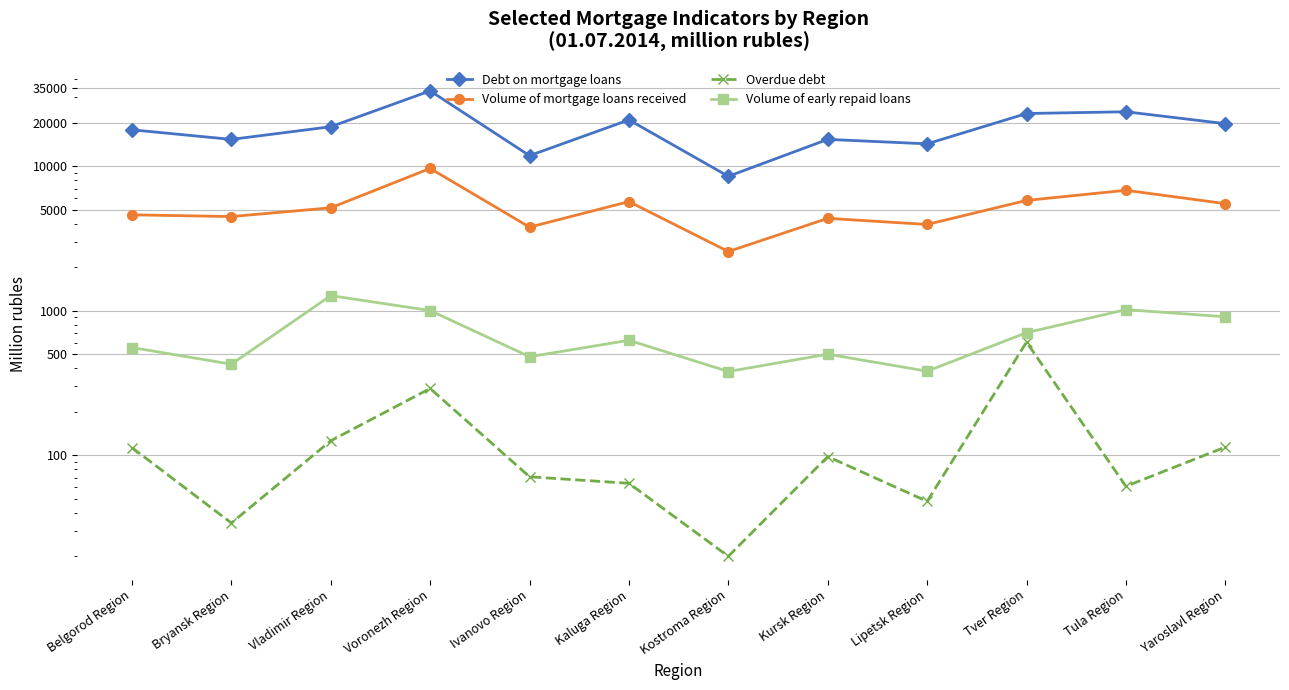

Reading left to right, transcribe all the data shown in this chart.

Debt on mortgage loans: Belgorod Region=17885	Bryansk Region=15352	Vladimir Region=18781	Voronezh Region=33258	Ivanovo Region=11851	Kaluga Region=20950	Kostroma Region=8524	Kursk Region=15357	Lipetsk Region=14301	Tver Region=23188	Tula Region=23843	Yaroslavl Region=19726
Volume of mortgage loans received: Belgorod Region=4615	Bryansk Region=4489	Vladimir Region=5160	Voronezh Region=9667	Ivanovo Region=3792	Kaluga Region=5697	Kostroma Region=2571	Kursk Region=4362	Lipetsk Region=3959	Tver Region=5805	Tula Region=6823	Yaroslavl Region=5515
Overdue debt: Belgorod Region=113	Bryansk Region=34	Vladimir Region=126	Voronezh Region=290	Ivanovo Region=71	Kaluga Region=64	Kostroma Region=20	Kursk Region=98	Lipetsk Region=48	Tver Region=607	Tula Region=61	Yaroslavl Region=114
Volume of early repaid loans: Belgorod Region=557	Bryansk Region=427	Vladimir Region=1274	Voronezh Region=1004	Ivanovo Region=481	Kaluga Region=625	Kostroma Region=380	Kursk Region=501	Lipetsk Region=382	Tver Region=706	Tula Region=1019	Yaroslavl Region=909